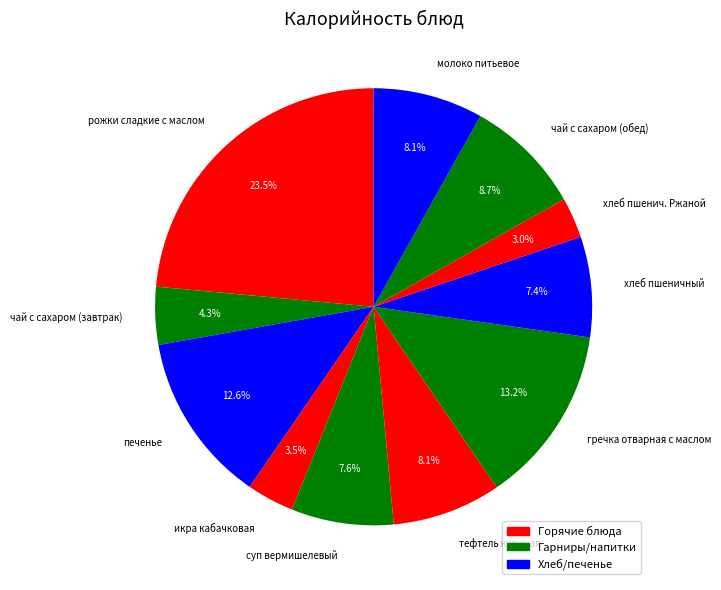

To the nearest percent, what portion does хлеб пшенич. Ржаной represent?

3%